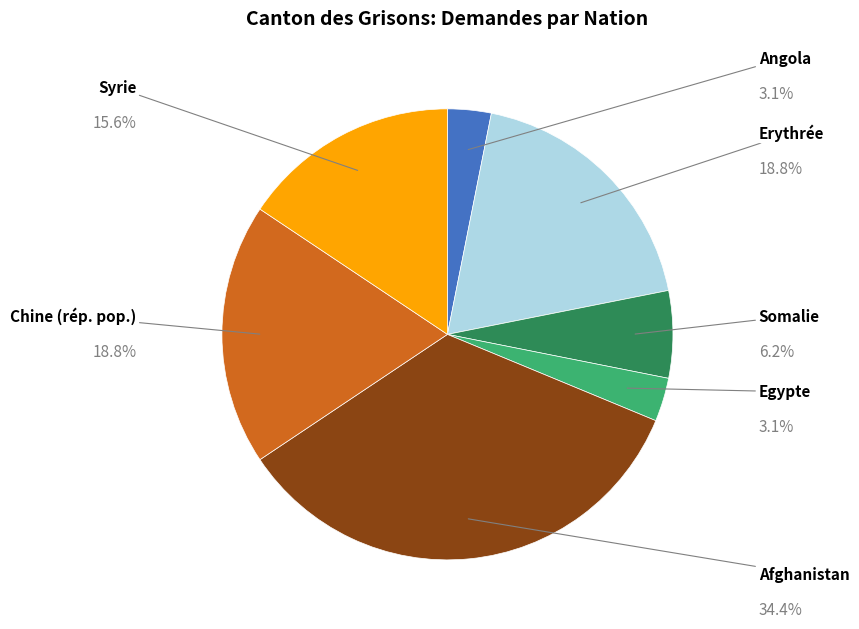

Is there a majority slice in this chart?

No